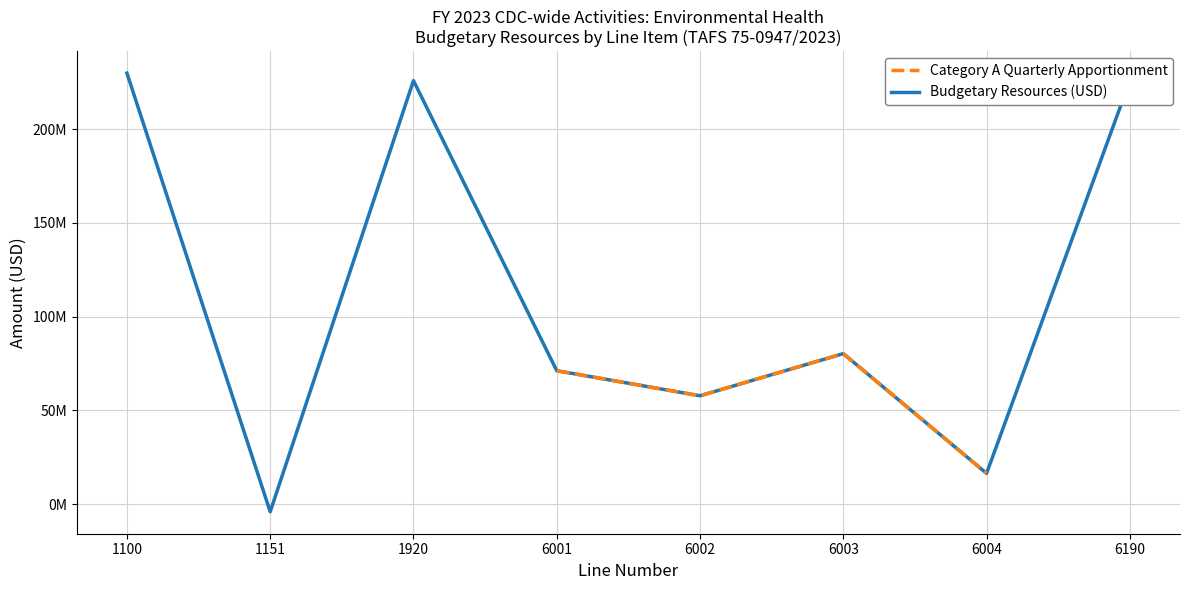

What is the ratio of the value at 1920 to the value at 1100?

1.0